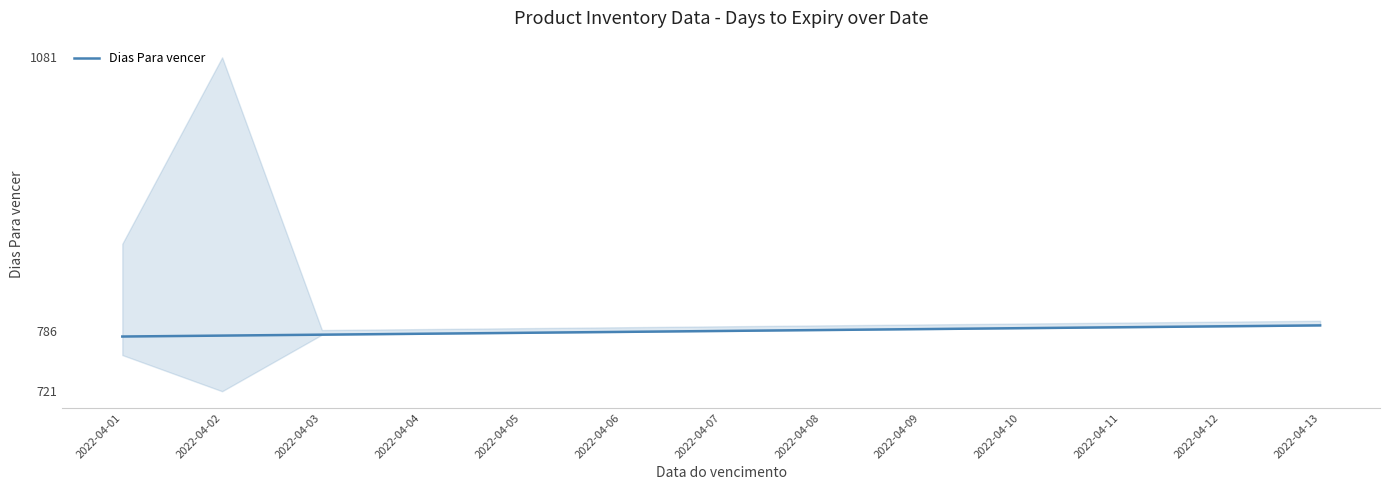

Which label corresponds to the smallest value in the chart?

2022-04-01